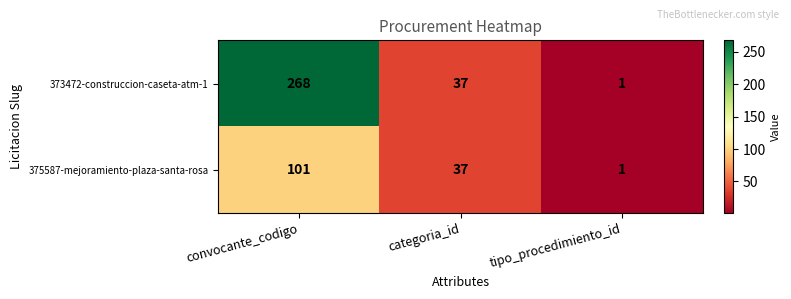

Rank the series at convocante_codigo from highest to lowest value.

373472-construccion-caseta-atm-1, 375587-mejoramiento-plaza-santa-rosa